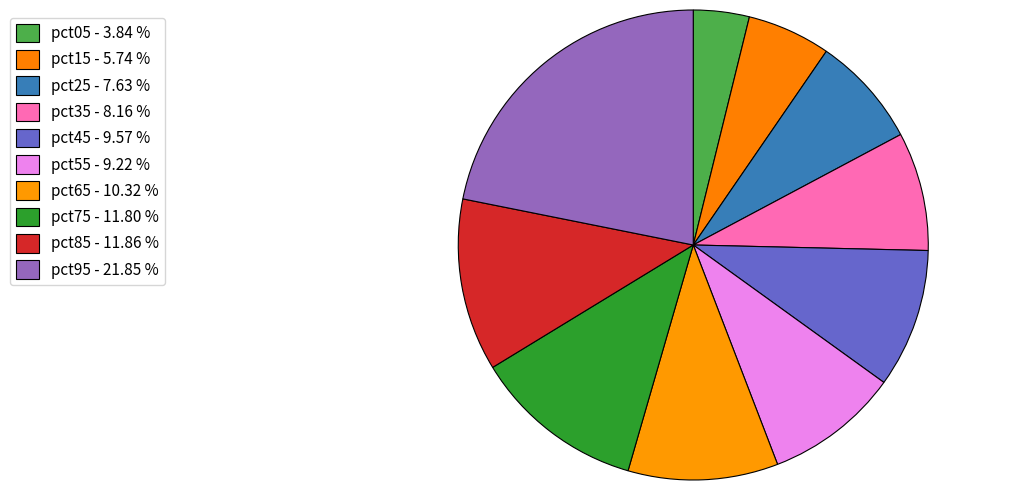

Count the number of slices in the pie.

10